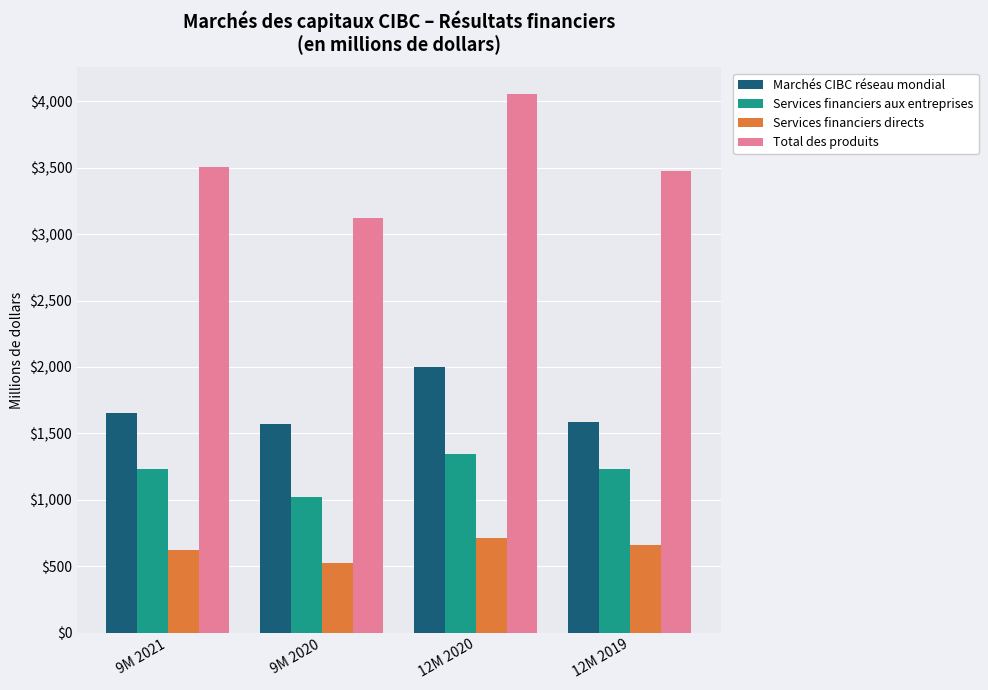

What is the minimum value shown in the chart?

525